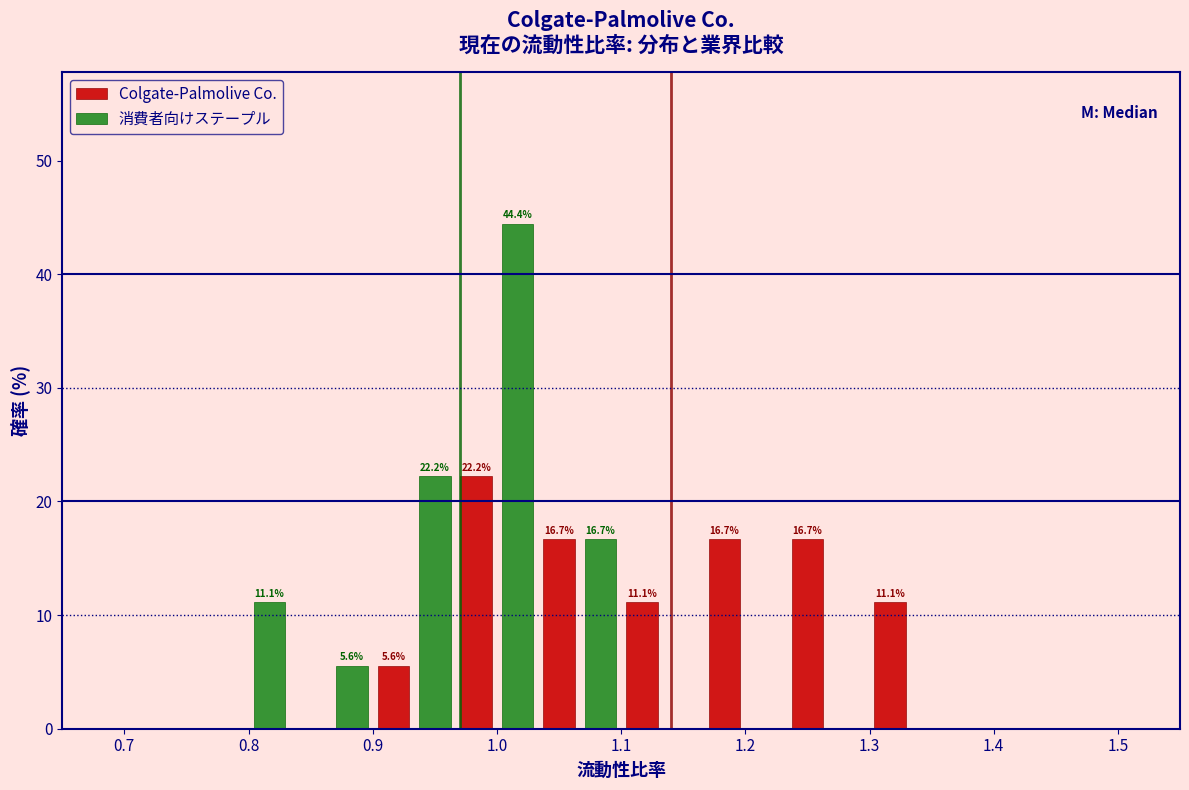

In the Colgate-Palmolive Co. series, which range on the x-axis has the tallest bar?

0.97 to 1.03